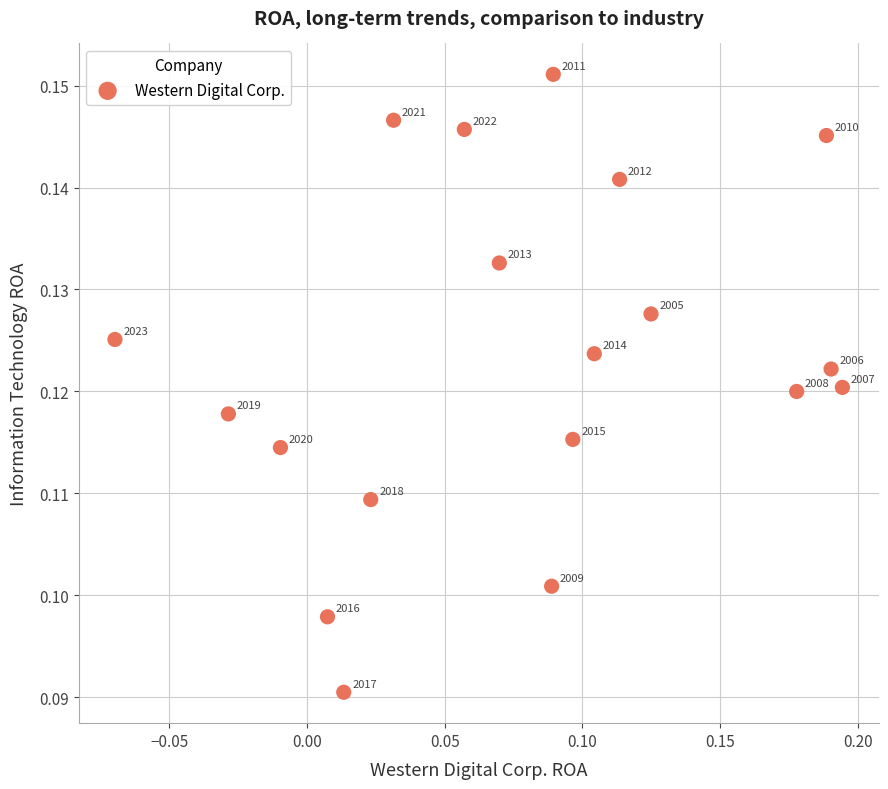

What is the range of X values (max minus min)?

0.3